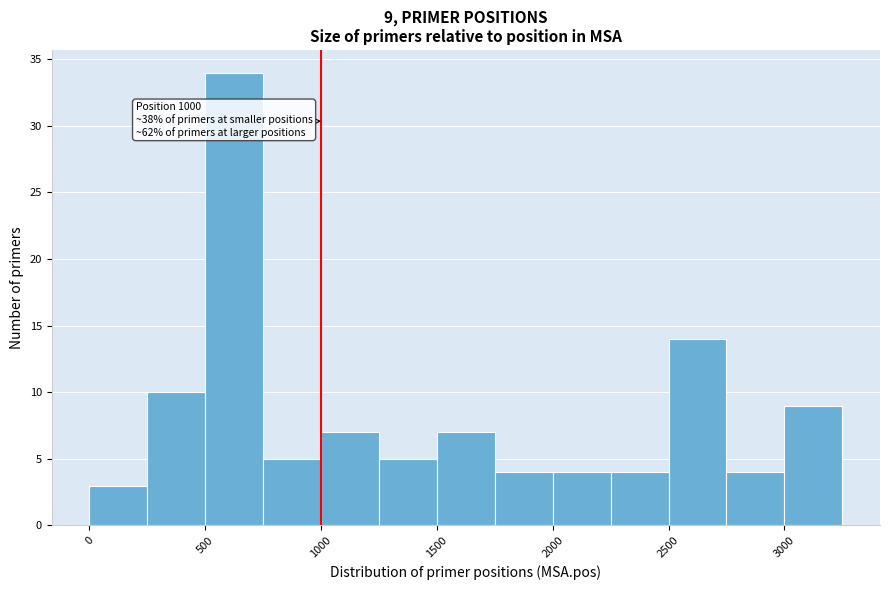

Which range on the x-axis has the tallest bar?

500 to 750